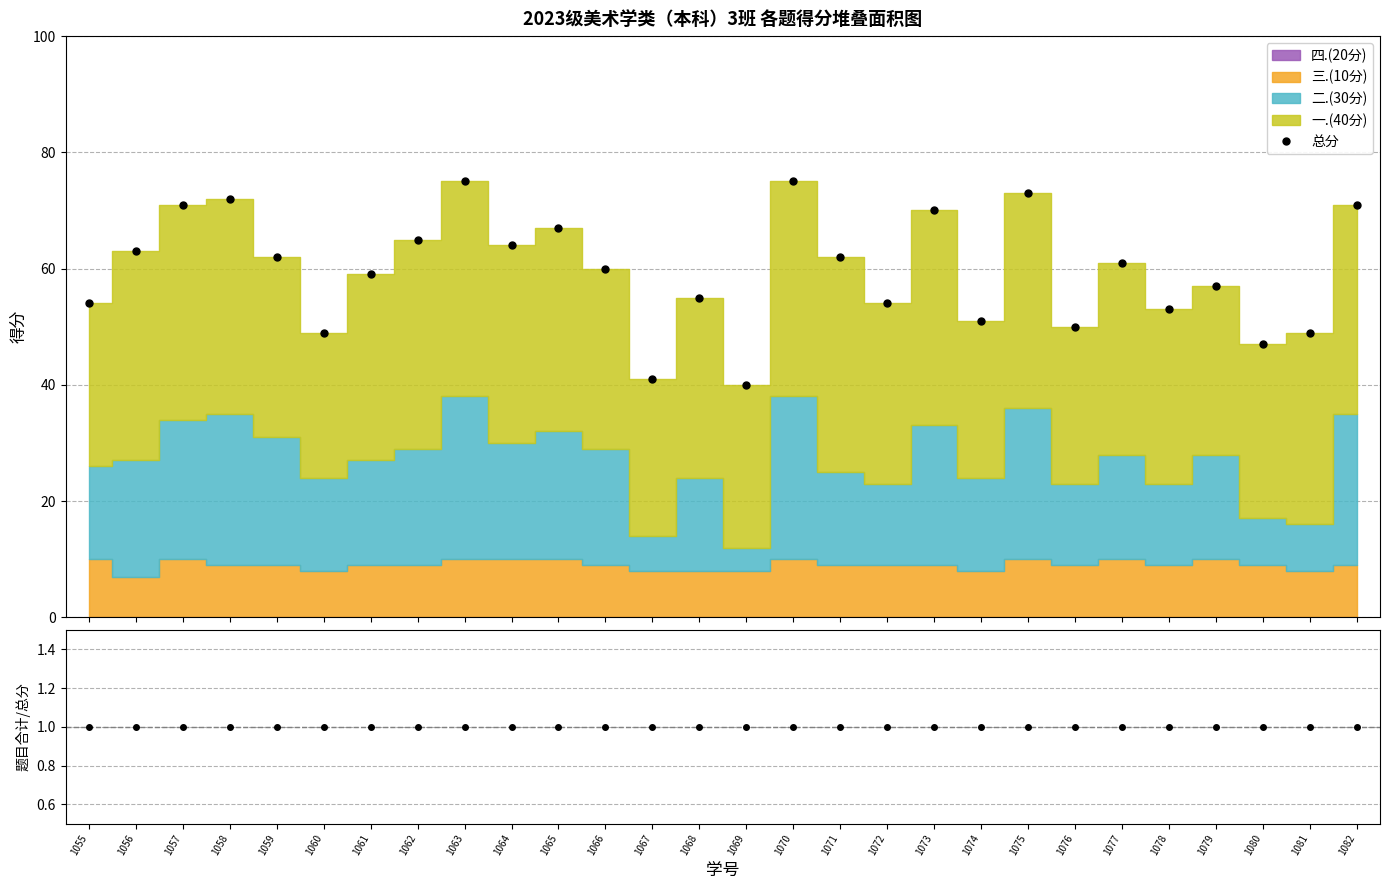

At which category does 总分 reach its first local valley?

1060